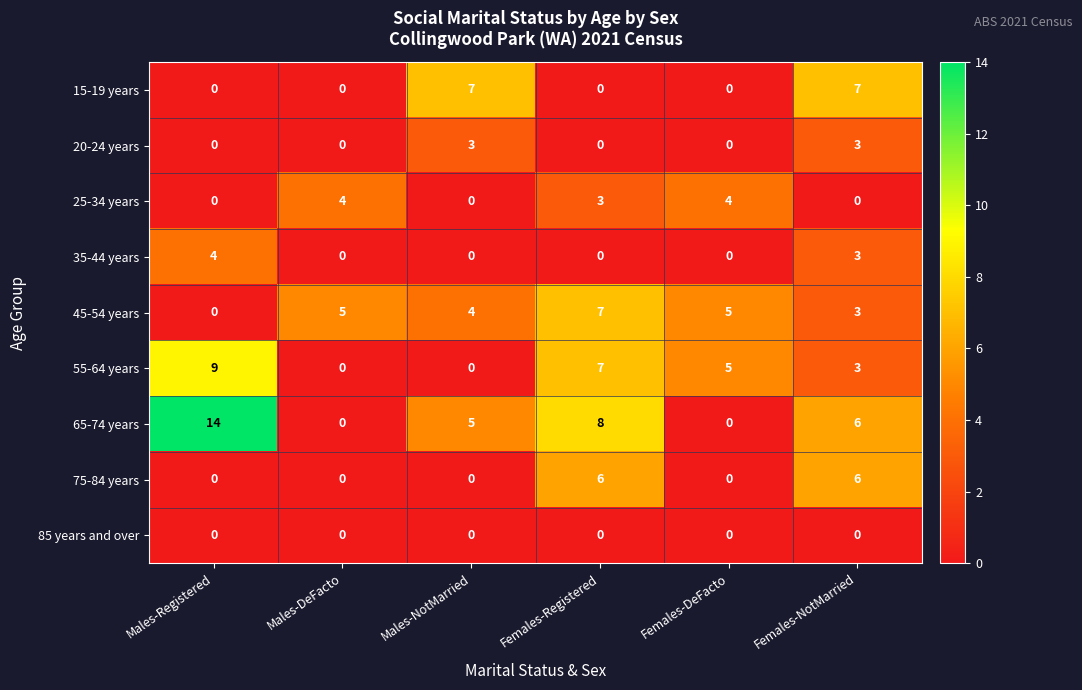

Which label corresponds to the largest value in the chart?

Males-Registered